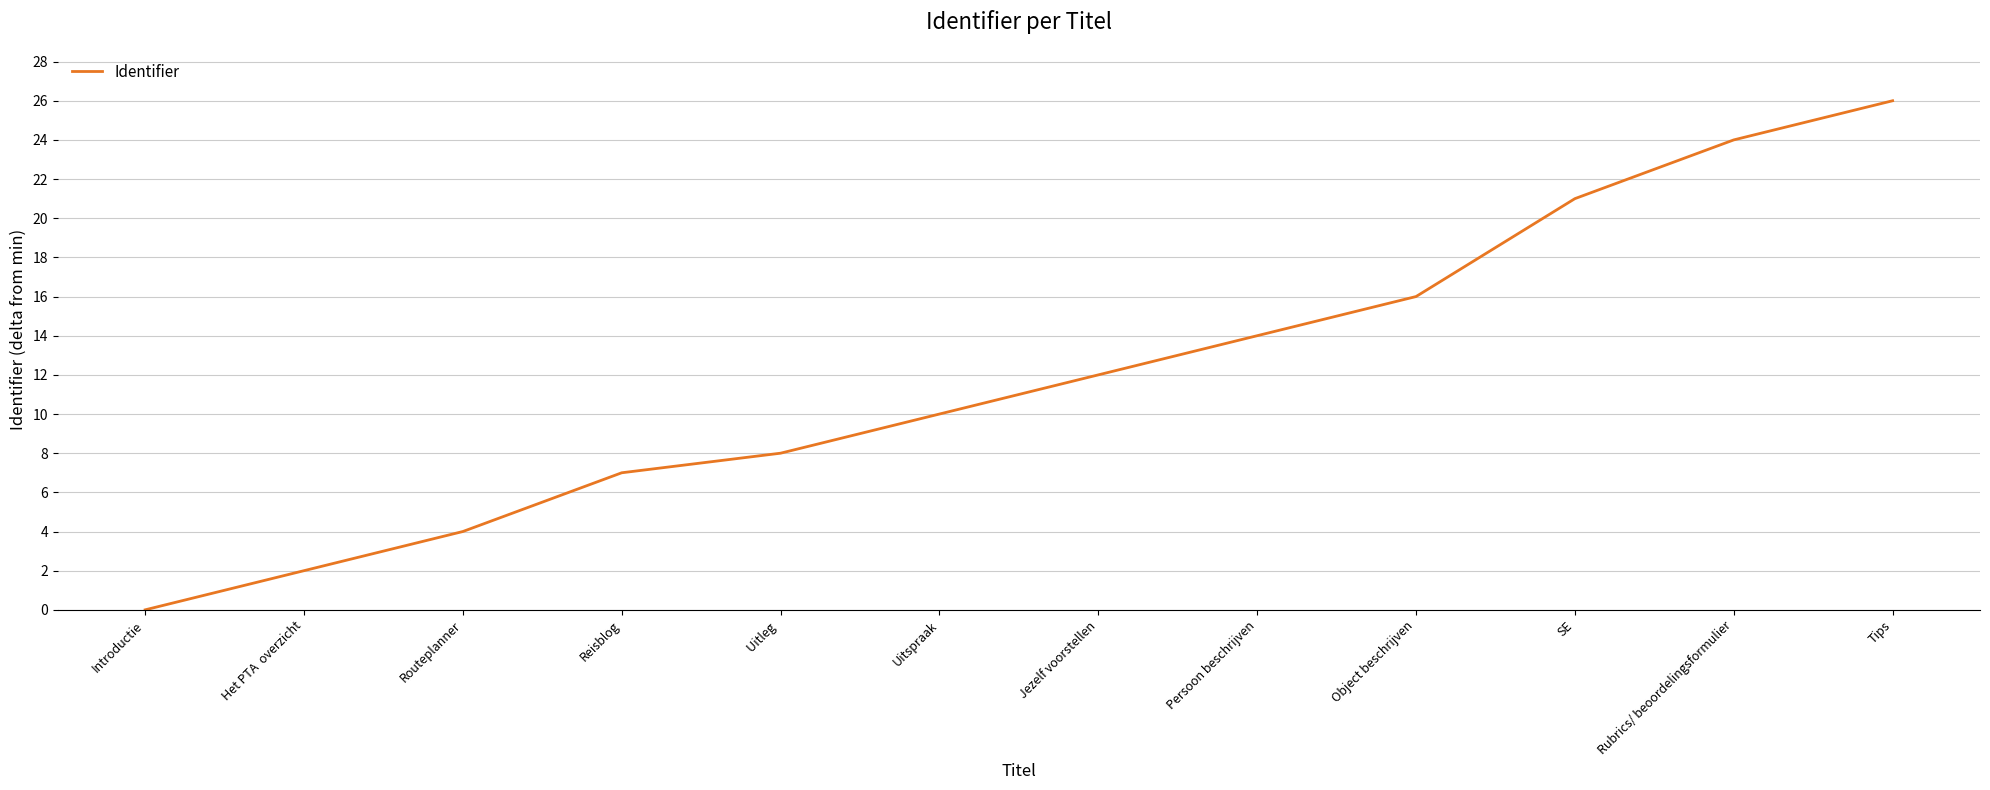

How many values are above zero?

11